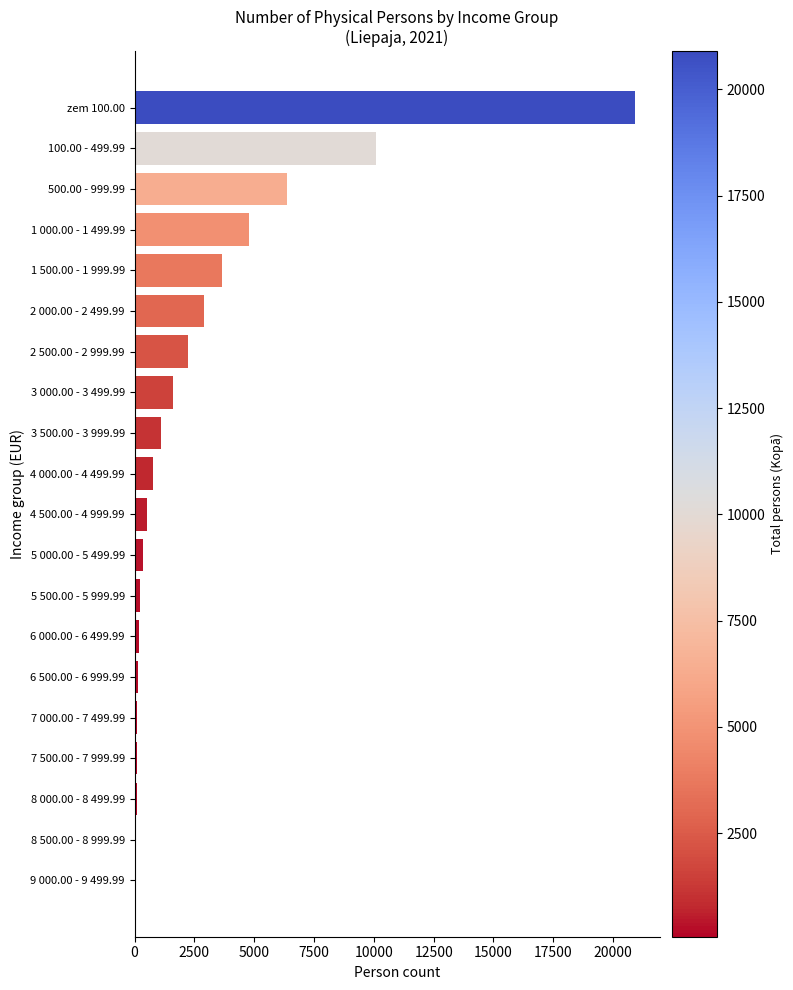

What is the greatest value displayed?

20901